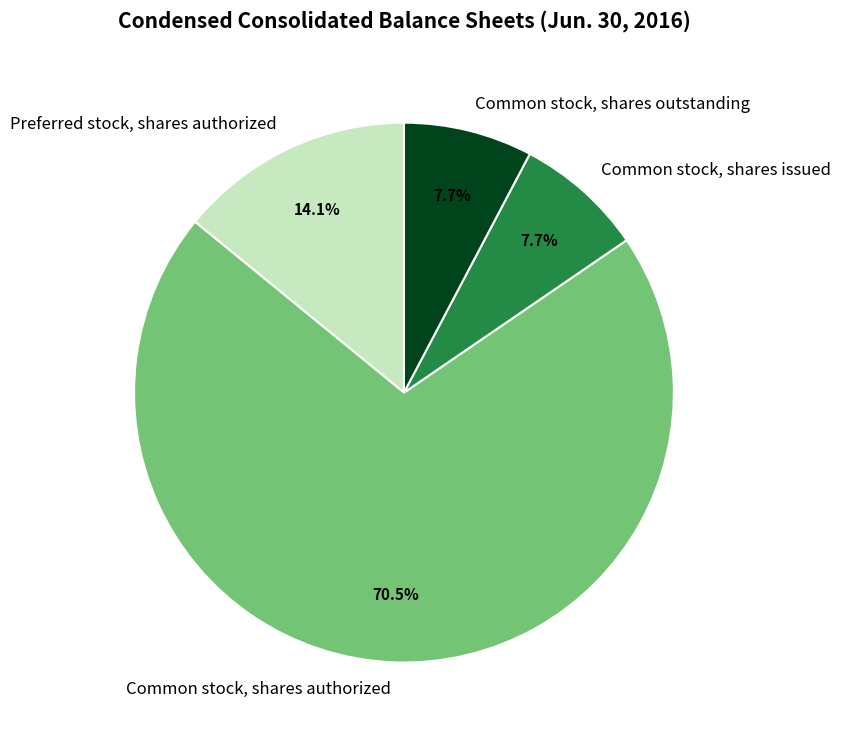

Which category has the biggest portion of the pie?

Common stock, shares authorized